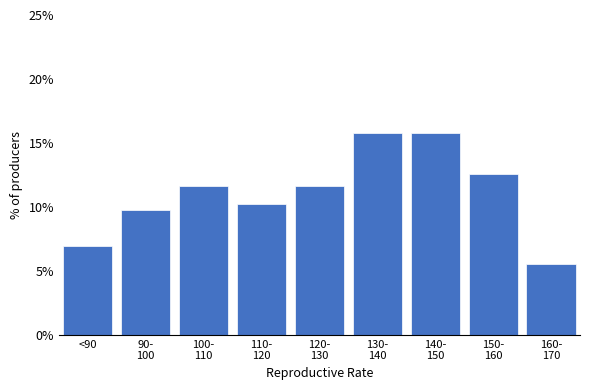

Reading left to right, list all the values displayed in this chart.

7.0	9.8	11.6	10.2	11.6	15.8	15.8	12.6	5.6